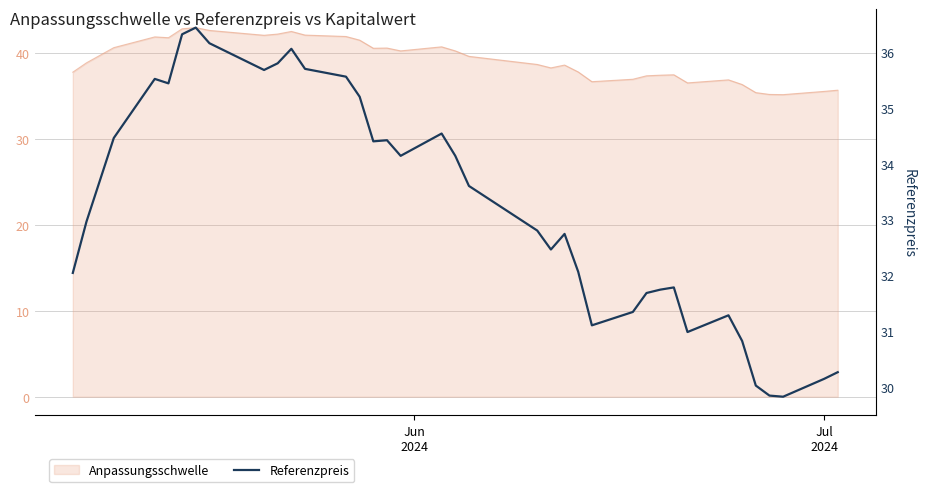

True or false: the data has more than 1 interior local peaks.

True